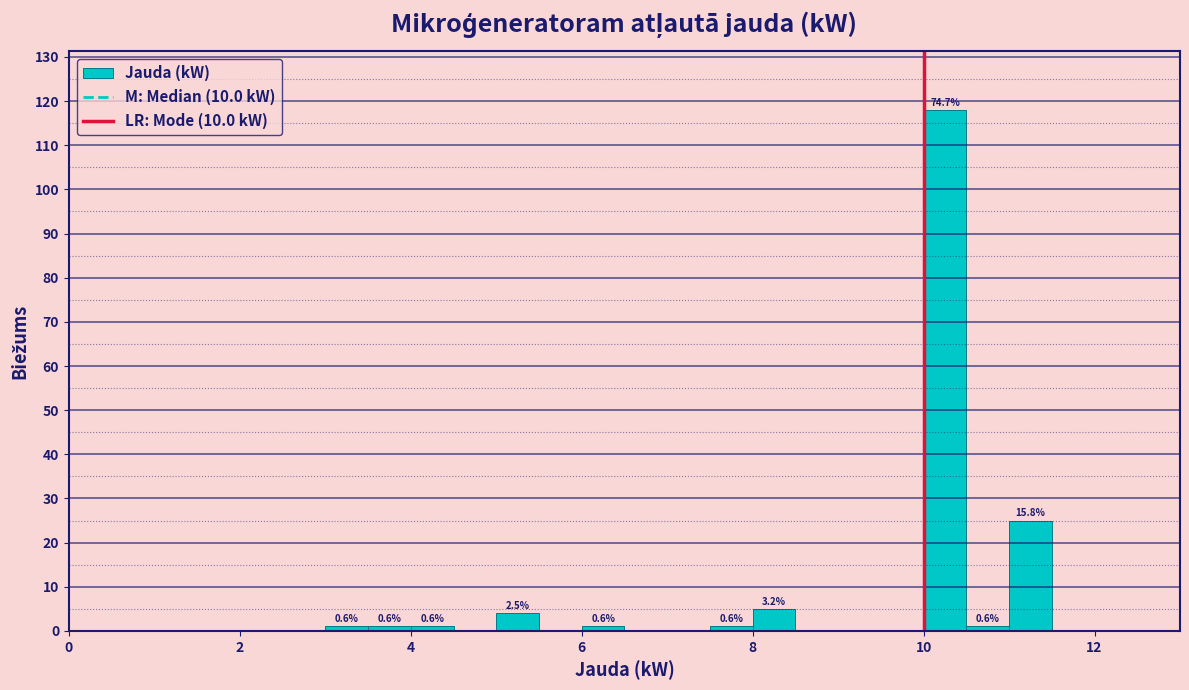

Around what value on the x-axis is the tallest bar? Give the approximate position of its centre, as read against the axis.

10.2